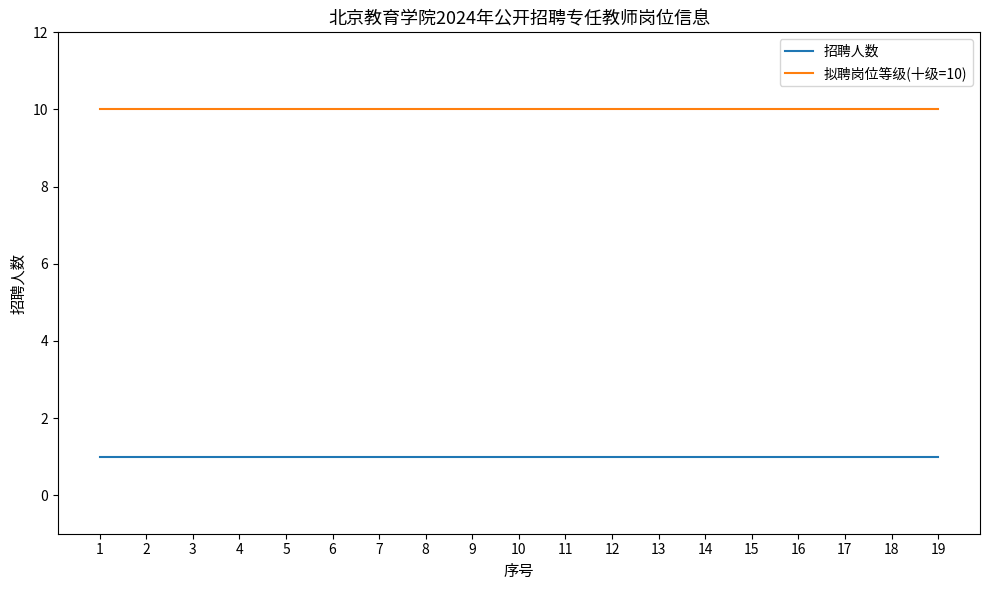

True or false: 招聘人数 and 拟聘岗位等级(十级=10) intersect in this chart.

False